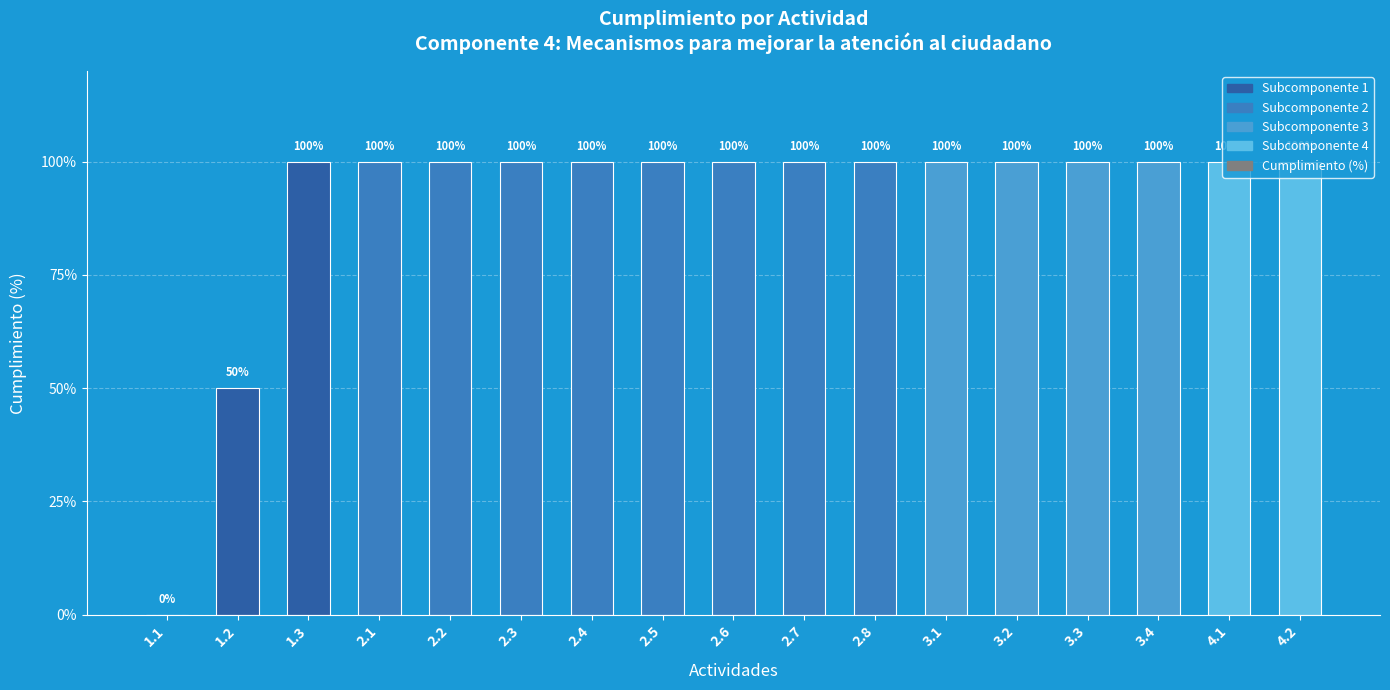

At which category does the chart reach its peak across all series?

1.3